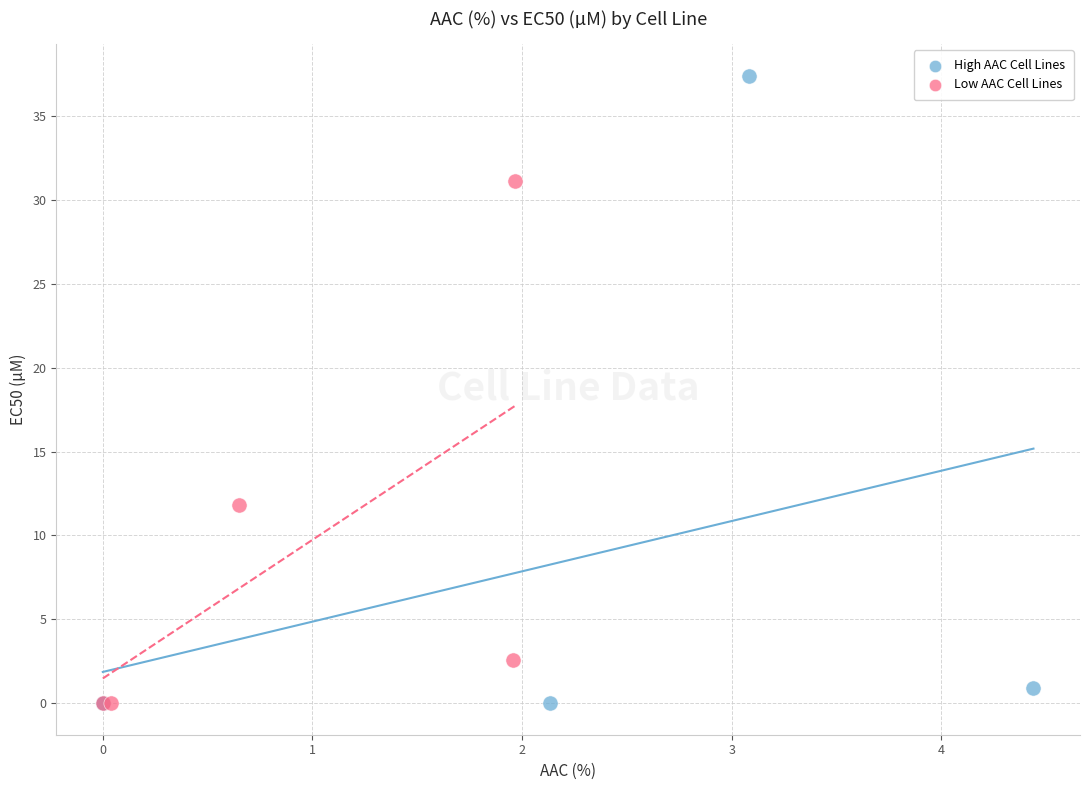

What are all the series names shown in the legend?

High AAC Cell Lines, Low AAC Cell Lines